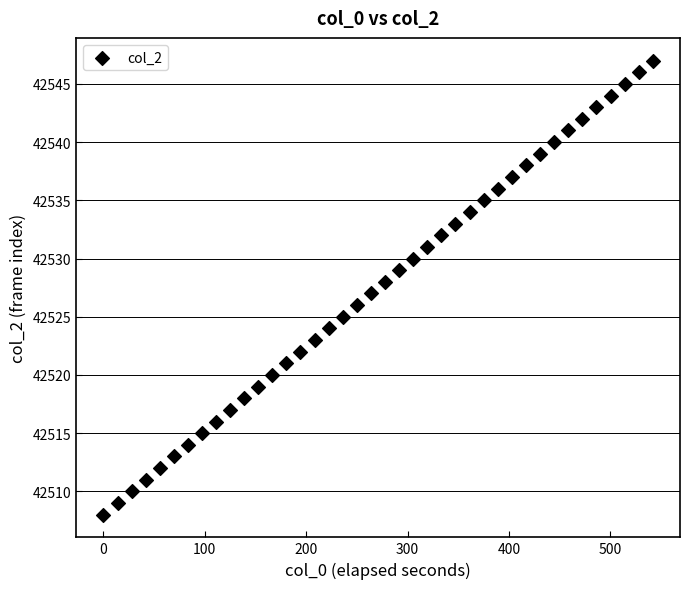

What is the range of Y values (max minus min)?

39